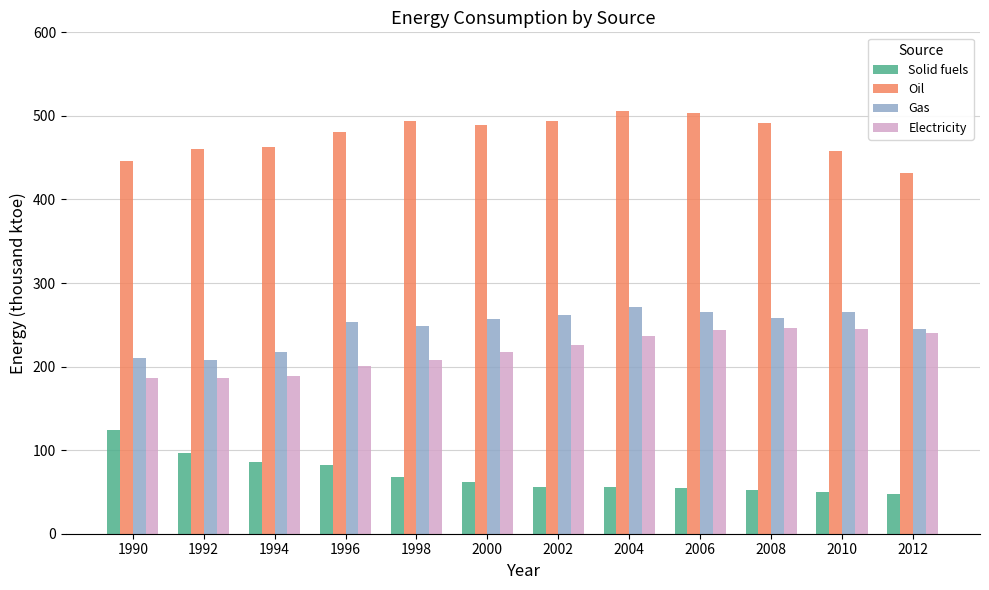

What is the greatest value displayed?

506.2